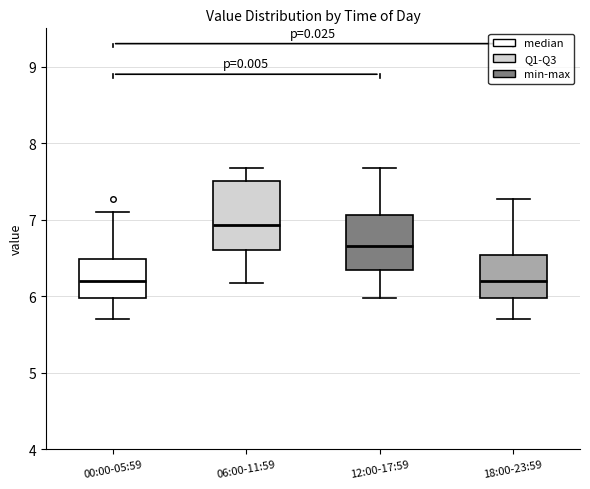

Reading left to right, transcribe this box plot: for each box, give where its median line is, the range the box spans, and where its two whiskers end, as read against the y-axis. The values are not printed on the chart, so give them approximately, as read against the axis.

00:00-05:59: median 6.2, box 6.0 to 6.5, whiskers 5.7 to 7.1
06:00-11:59: median 6.9, box 6.6 to 7.5, whiskers 6.2 to 7.7
12:00-17:59: median 6.7, box 6.3 to 7.1, whiskers 6.0 to 7.7
18:00-23:59: median 6.2, box 6.0 to 6.5, whiskers 5.7 to 7.3